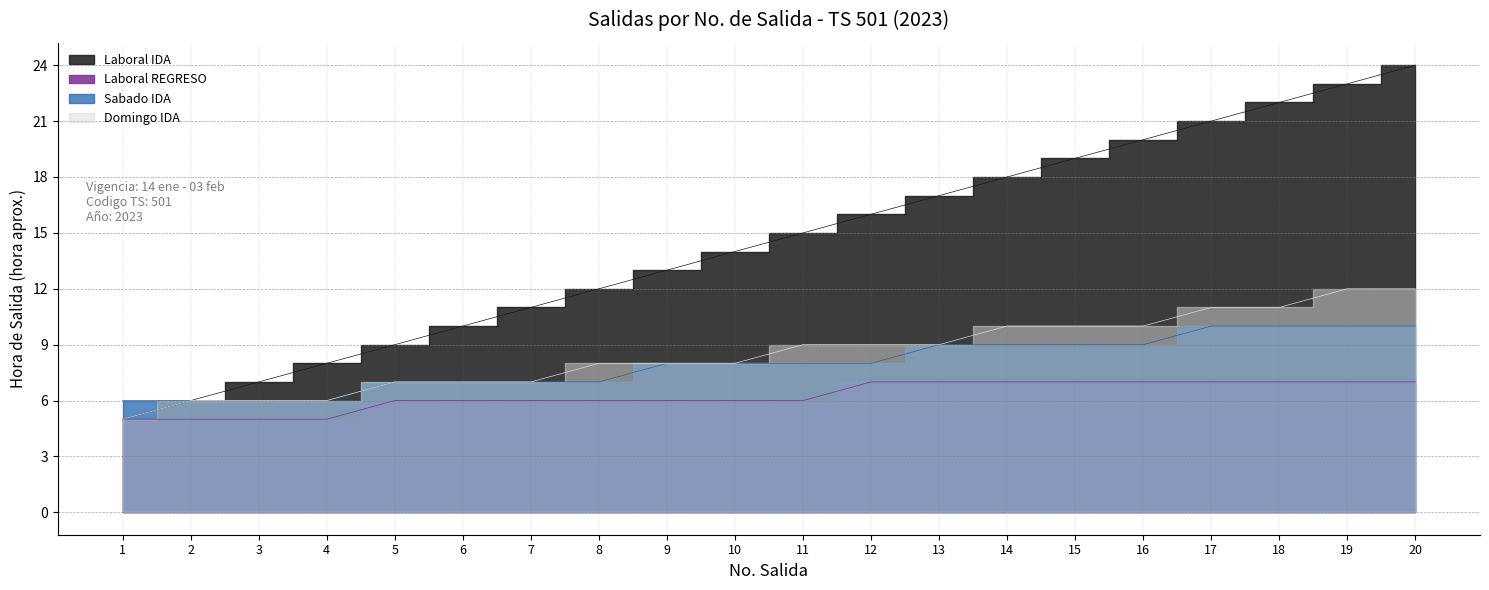

Is the value of Domingo IDA at 7 greater than the value of Laboral REGRESO at 18?

No